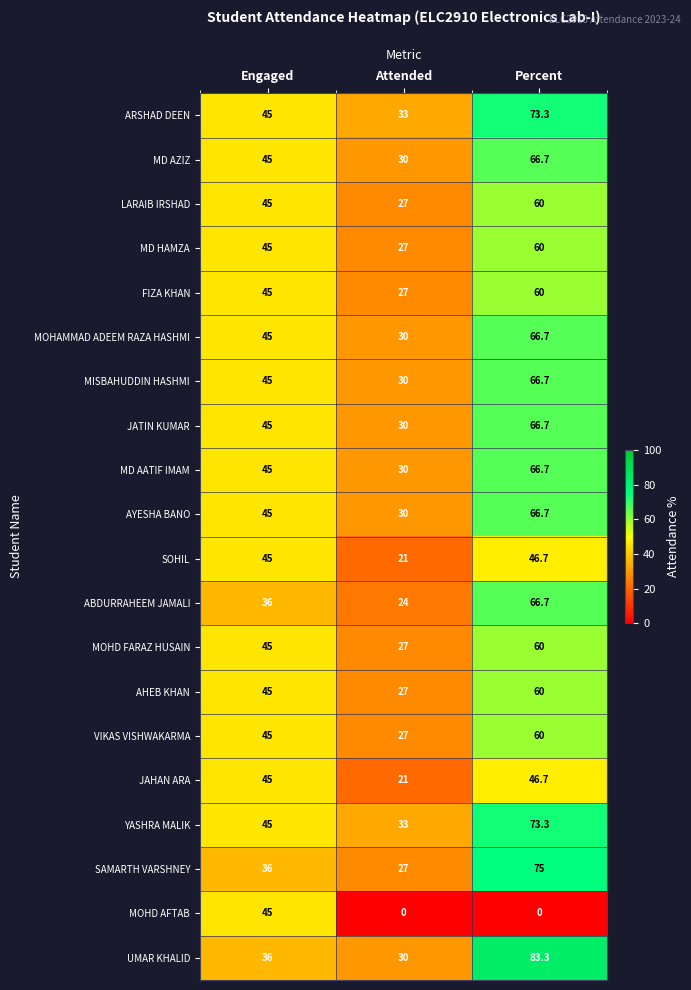

Where is MOHD FARAZ HUSAIN nearest to the value 43?

Engaged